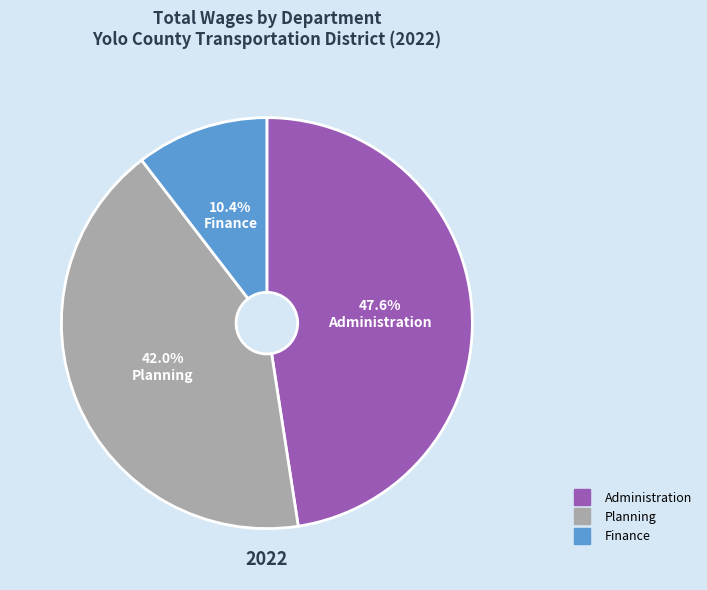

Is there any slice that represents more than half of the pie?

No